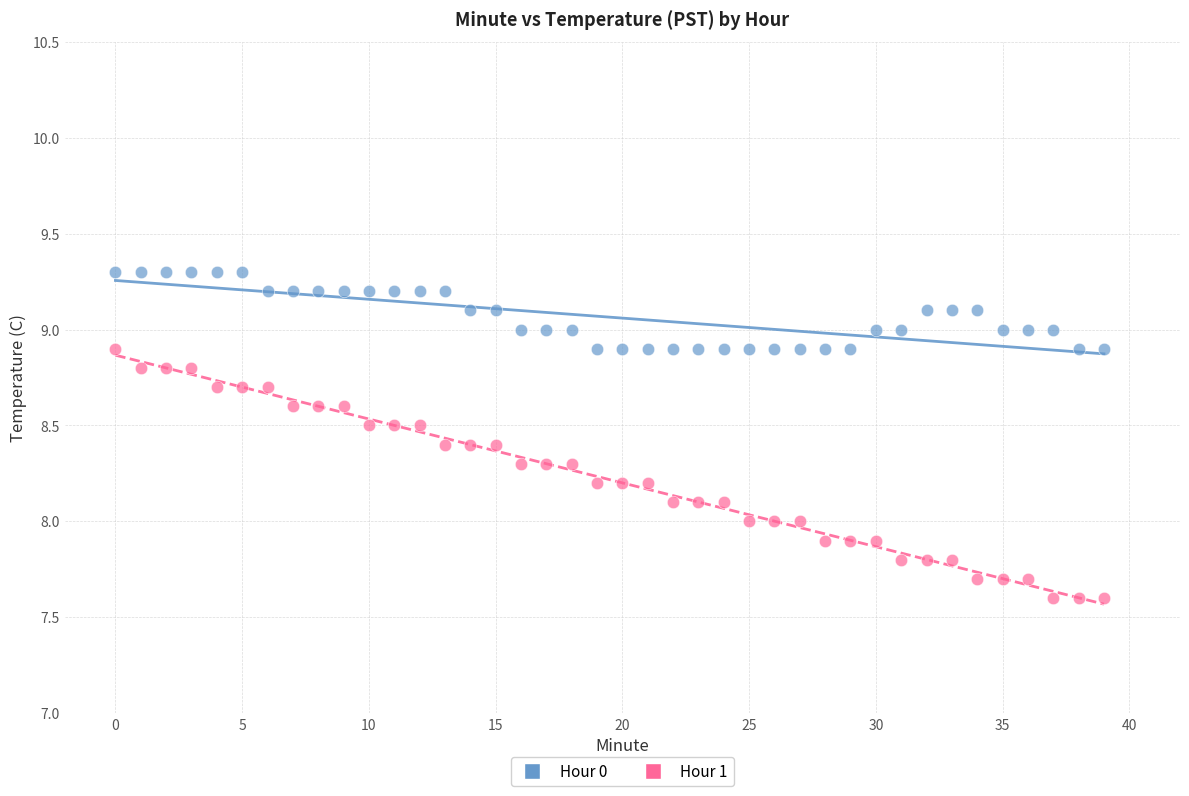

Across all data points, what is the range of Y values (max minus min)?

1.7